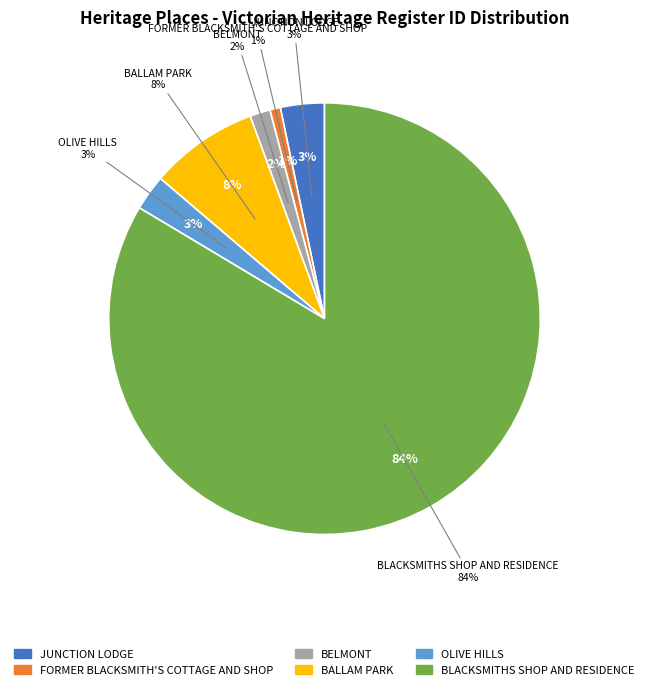

To the nearest percent, what portion does BLACKSMITHS SHOP AND RESIDENCE represent?

84%